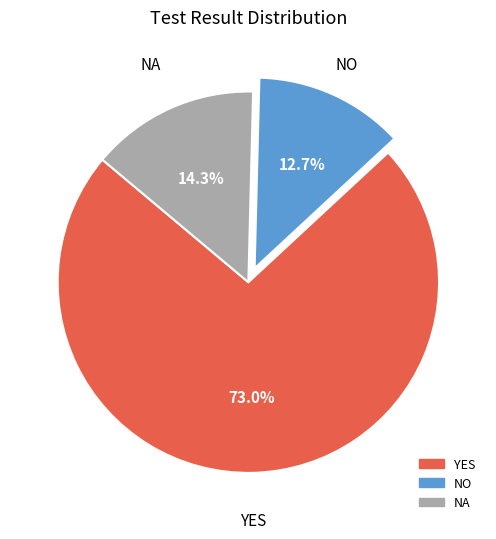

To the nearest percent, what is the difference between the YES and NO slice percentages?

60%